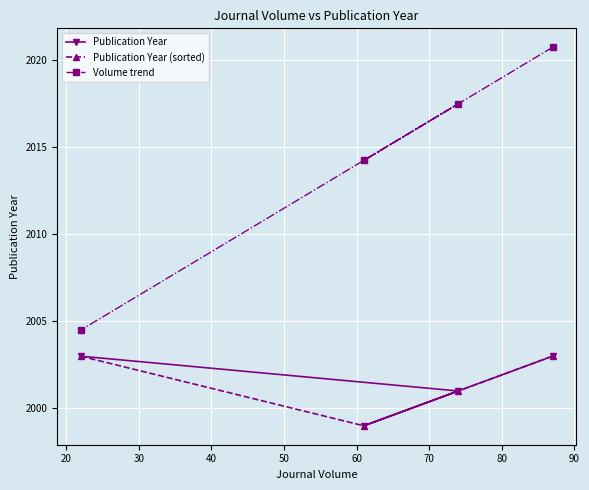

What is the maximum value shown in the chart?

2020.8